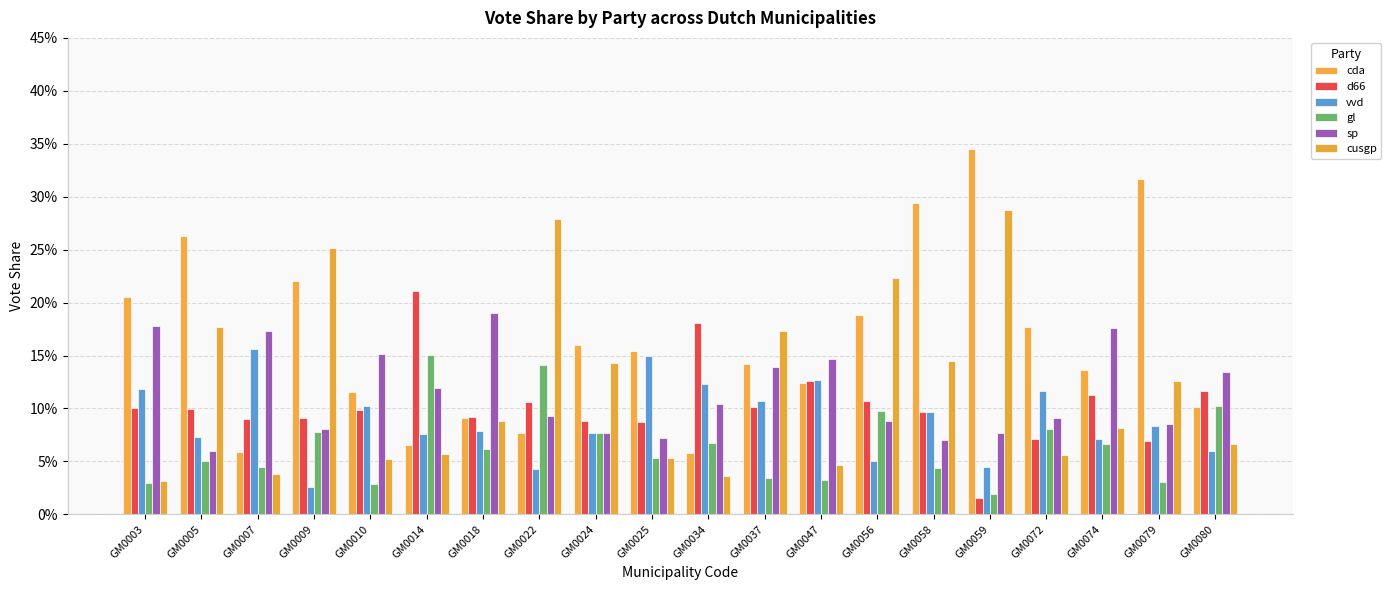

Which label corresponds to the smallest value in the chart?

GM0059